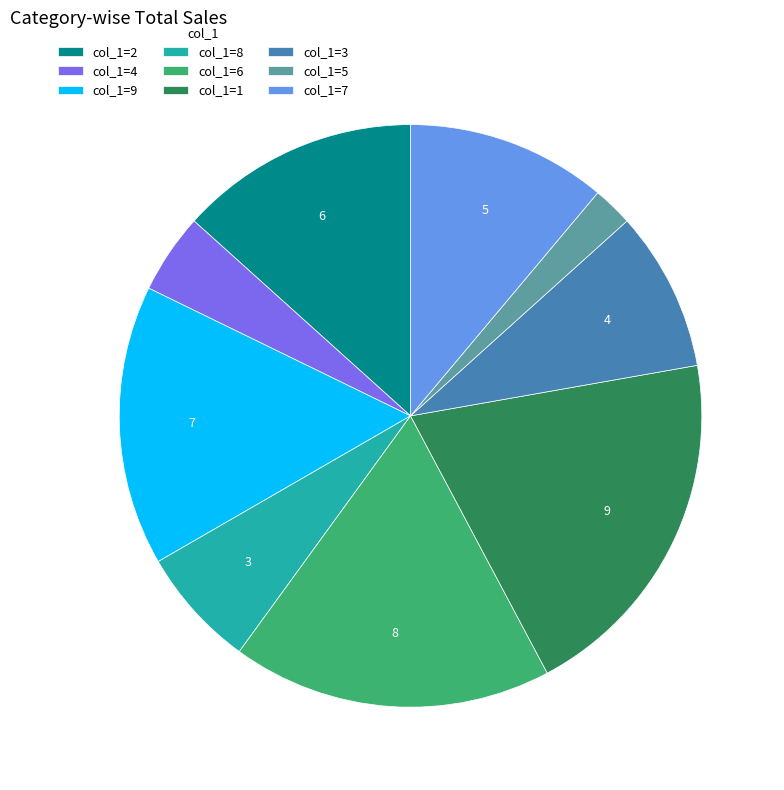

Is there any slice that represents more than half of the pie?

No